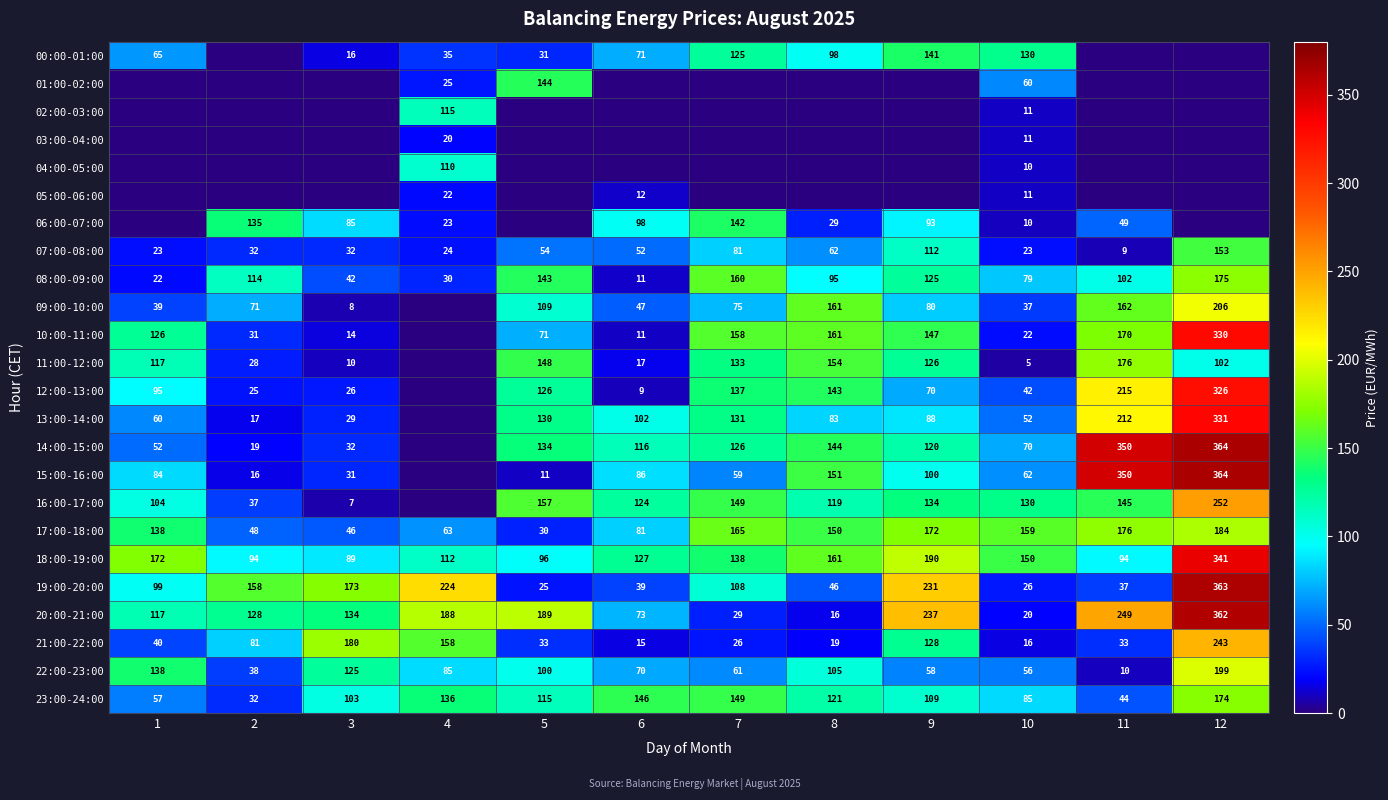

Count the number of data series in this chart.

24